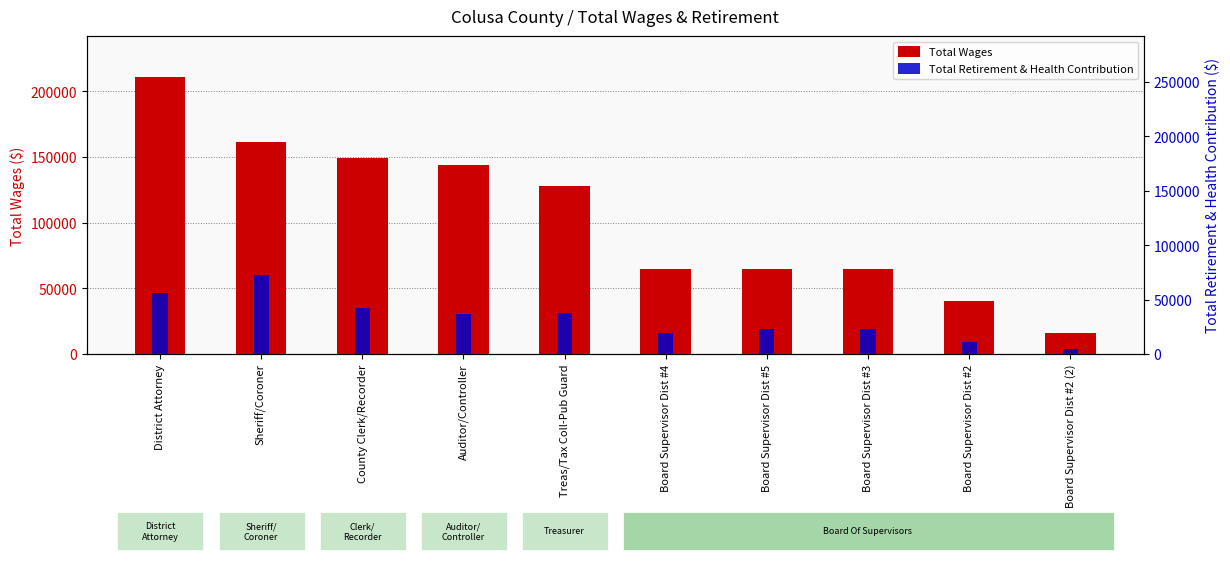

What is the highest value of the Total Wages series?

210480